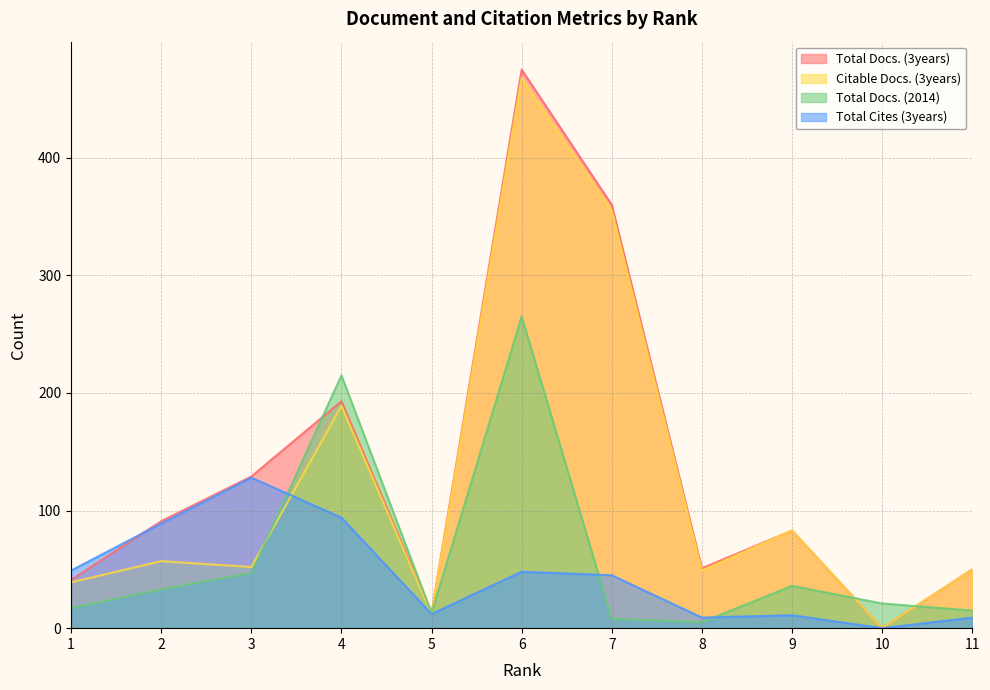

What is the sum of the Citable Docs. (3years) values at 9 and 3?

135